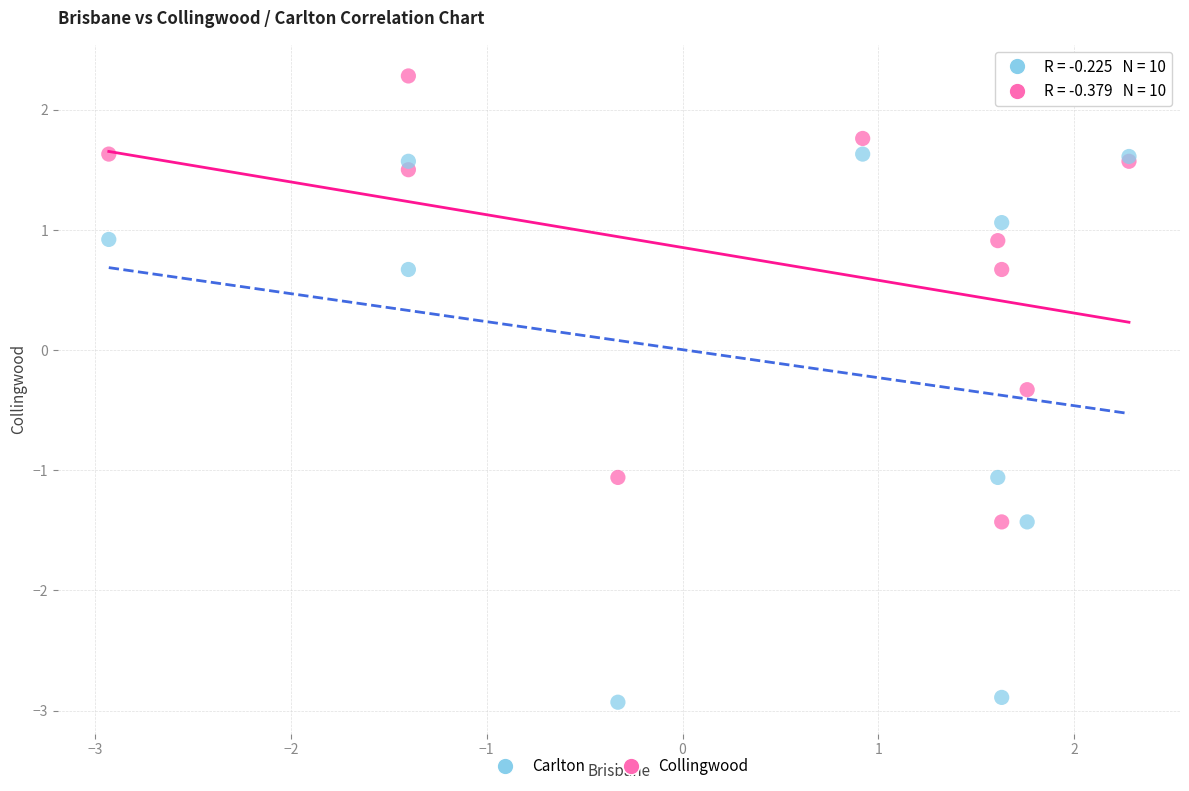

Which series reaches the minimum Y coordinate?

Carlton